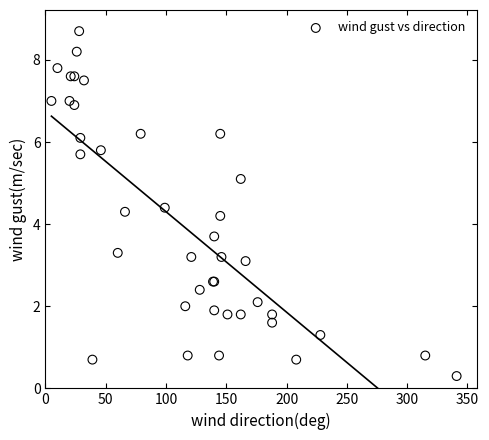

What Y value in the scatter plot is closest to 4?

4.2